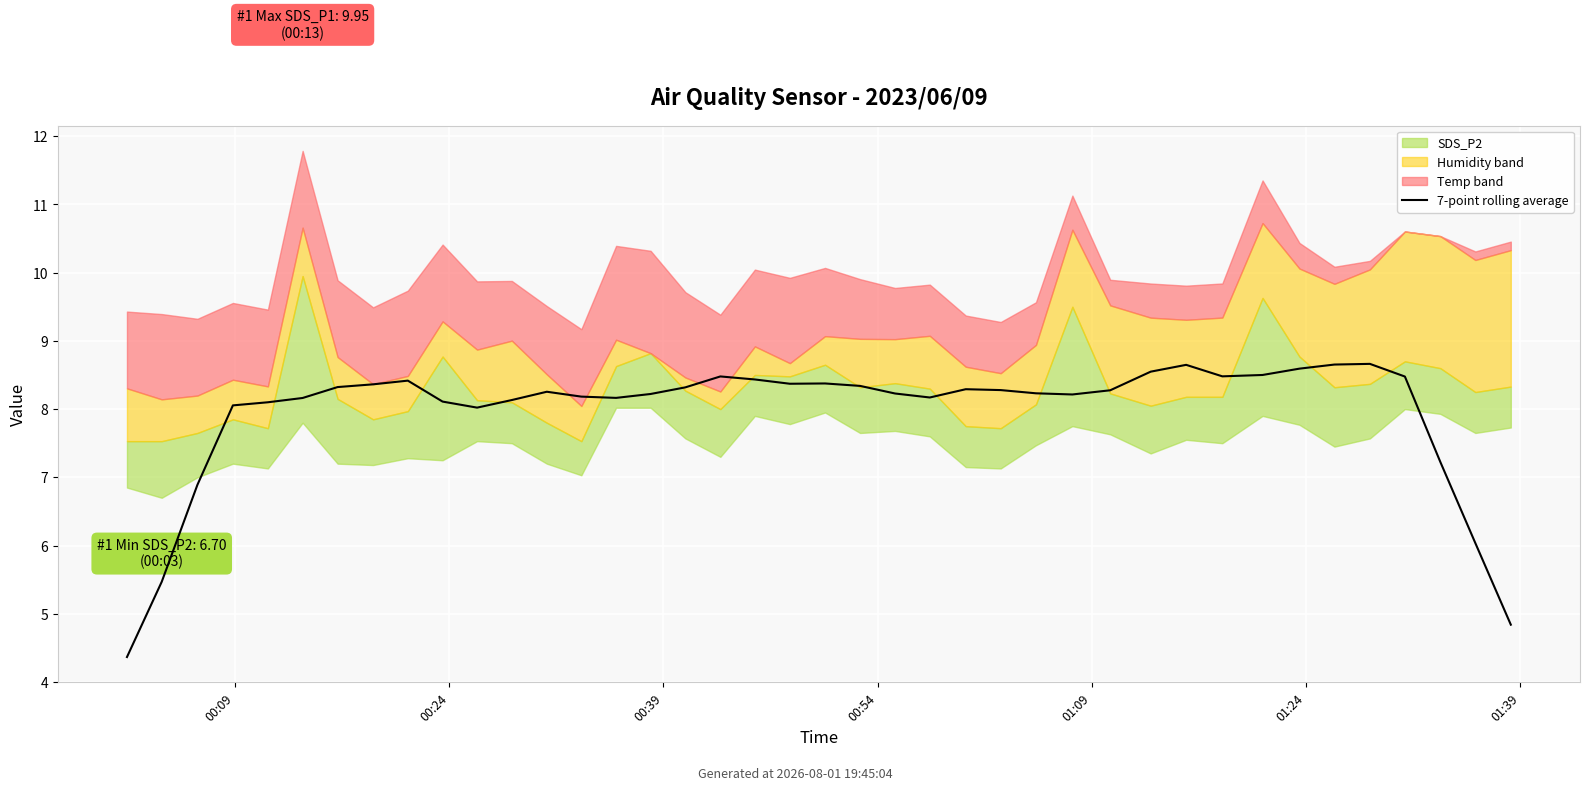

What is the change in value from 9 to 32?

+0.4